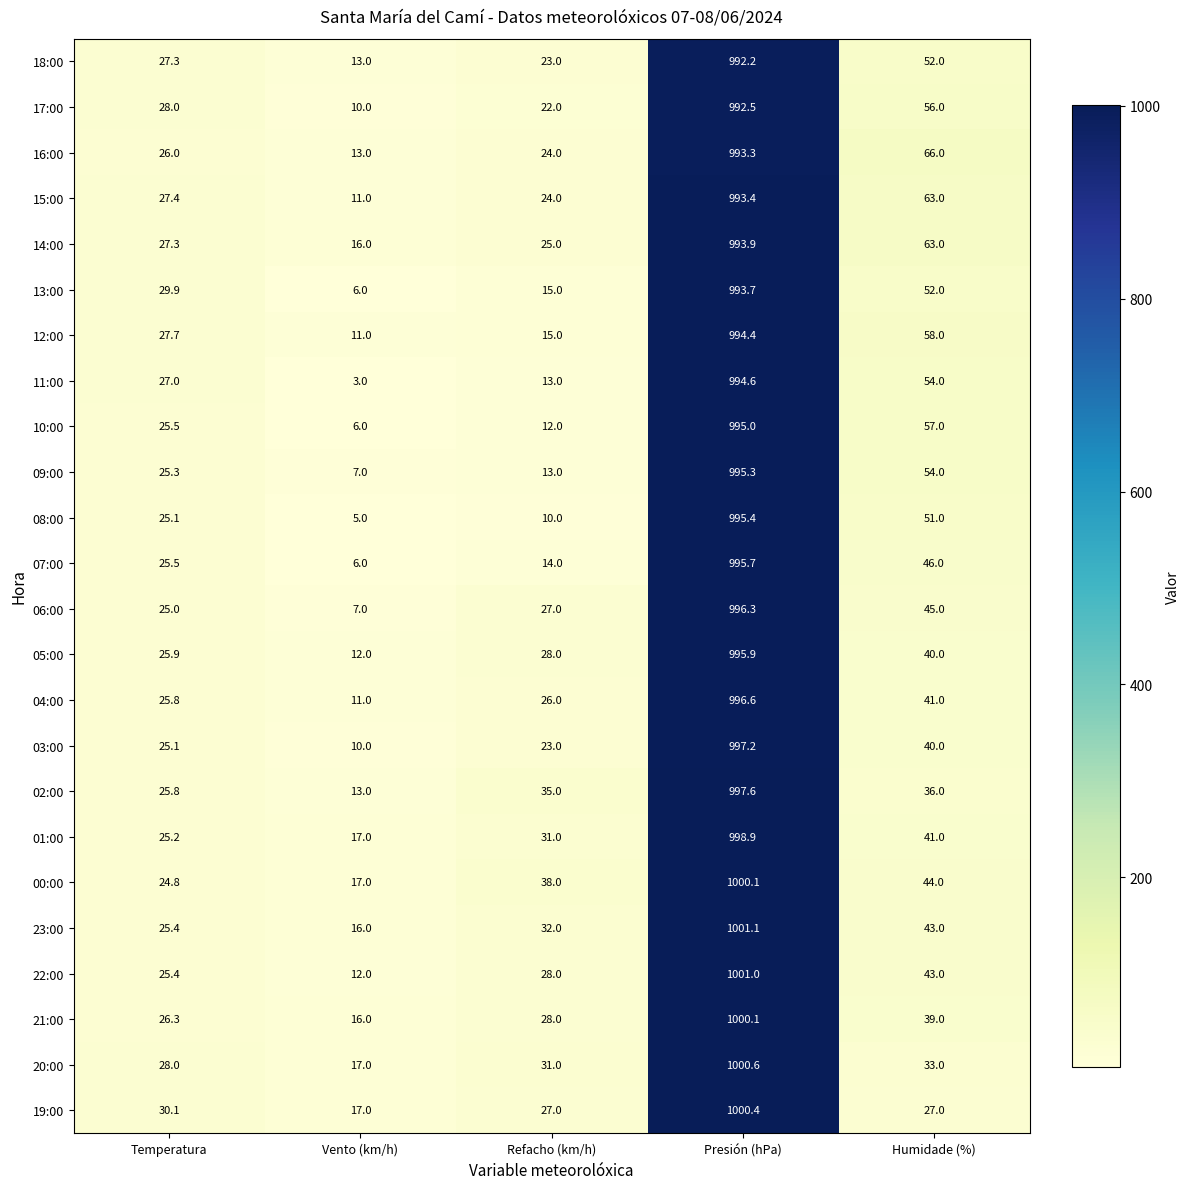

What is the highest value of the 23:00 series?

1001.1